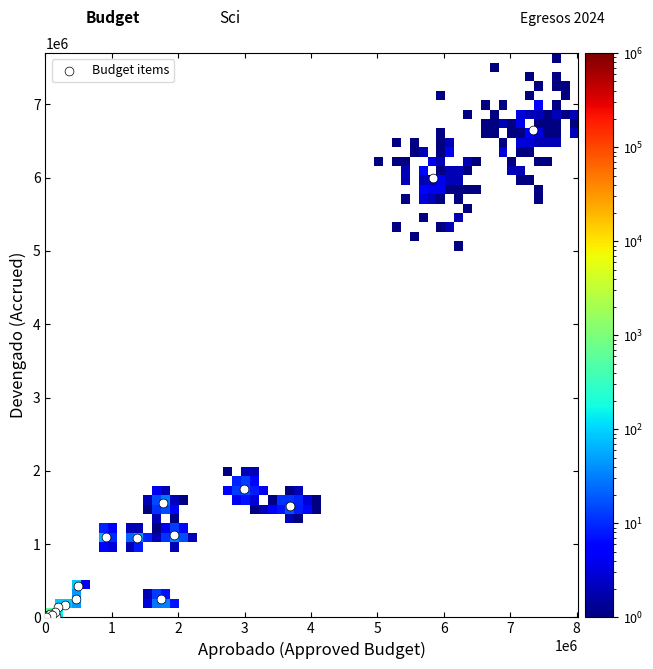

What Y value in the scatter plot is closest to 3327028?

1758273.3